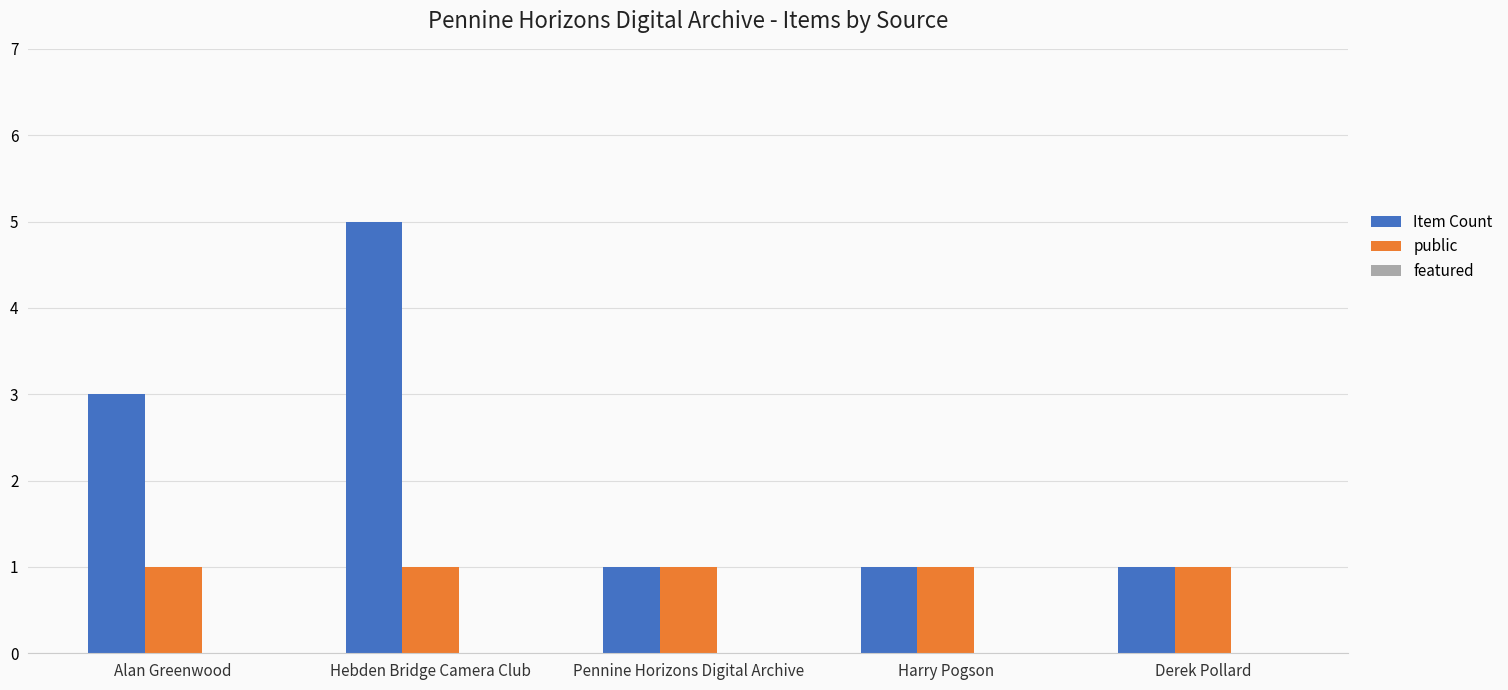

How many bars are there in each group?

2